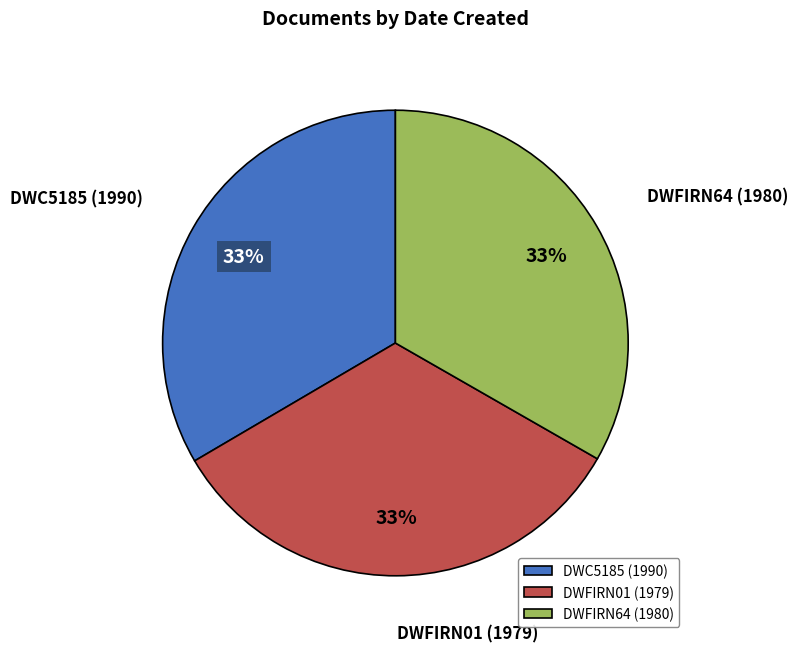

Approximately how many times larger is the value at DWFIRN01 (1979) compared to DWC5185 (1990)?

1.0